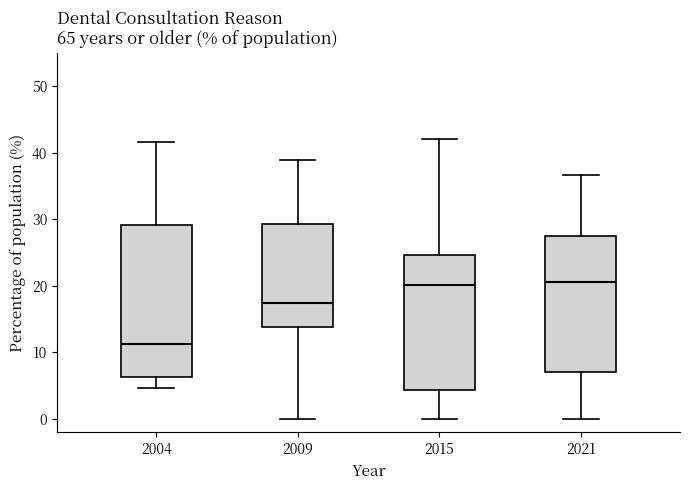

Where does the lower whisker of the box at x = 2009 end on the y-axis? The values are not printed on the chart, so give them approximately, as read against the axis.

0